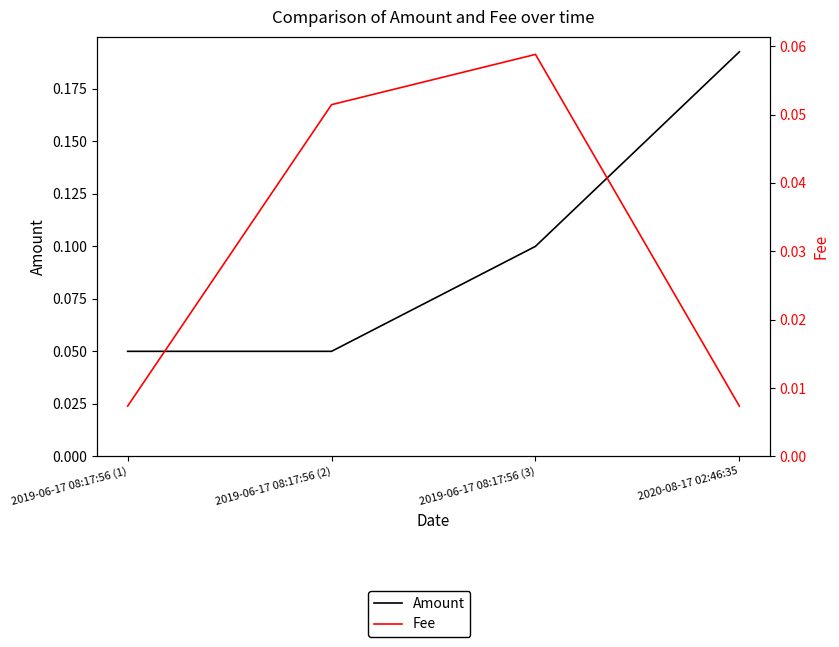

Between 2019-06-17 08:17:56 (2) and 2019-06-17 08:17:56 (3), which series saw the biggest shift?

Amount